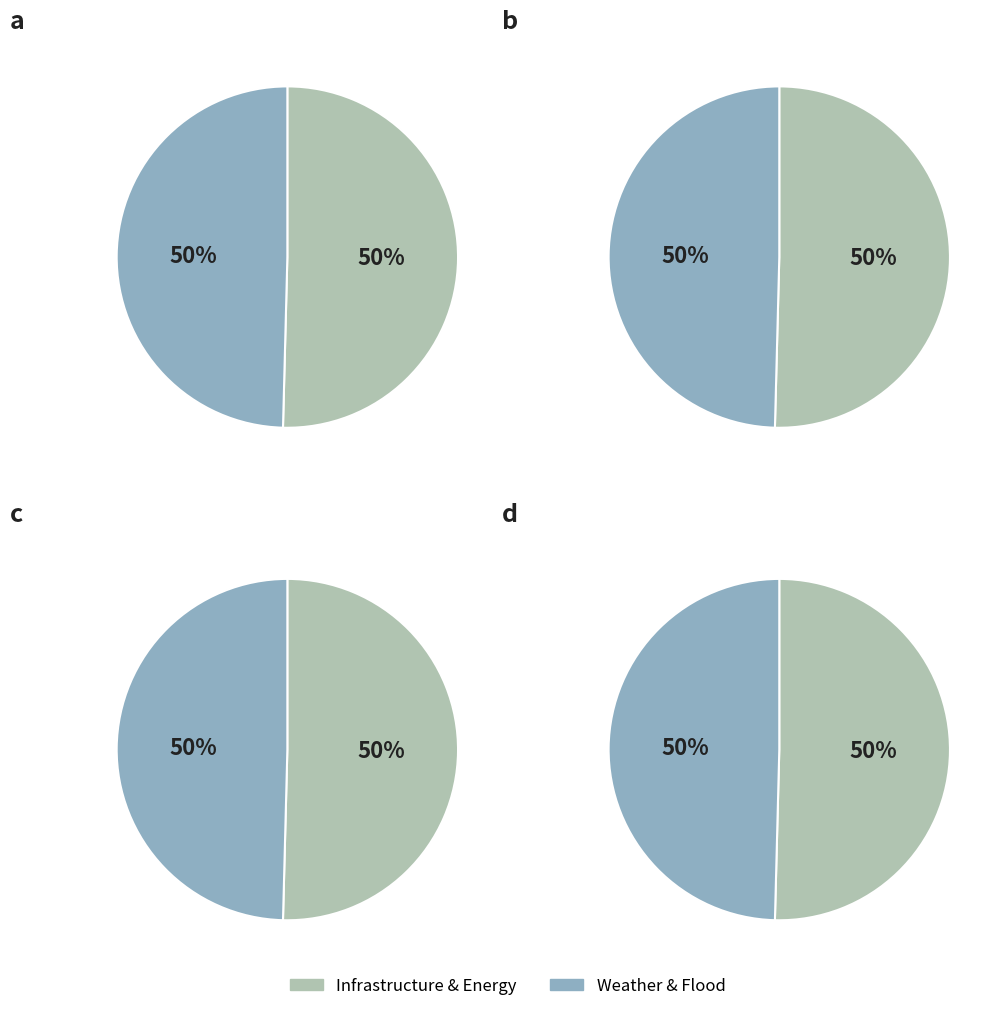

What is the spread (max minus min) of values at 3?

0.5